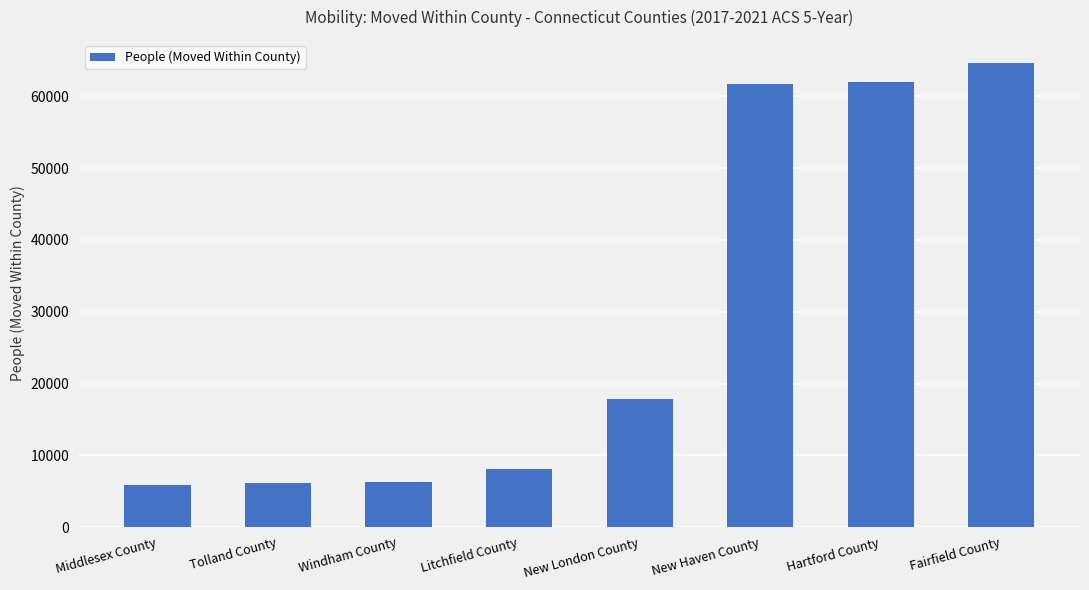

What is the sum of all values?

232636